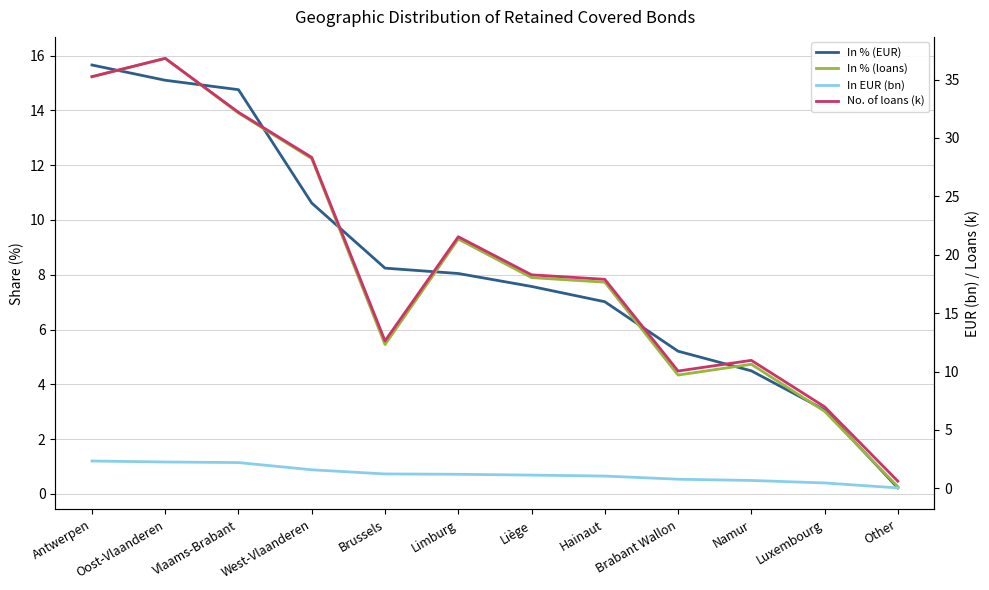

At which category does No. of loans (k) reach its first local valley?

Brussels